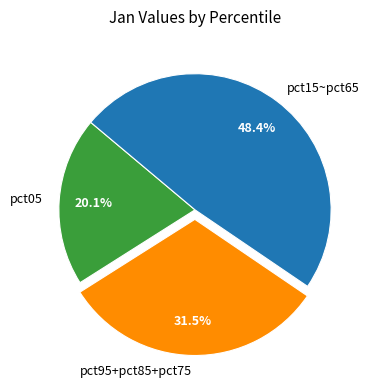

Which slice is the smallest?

pct05